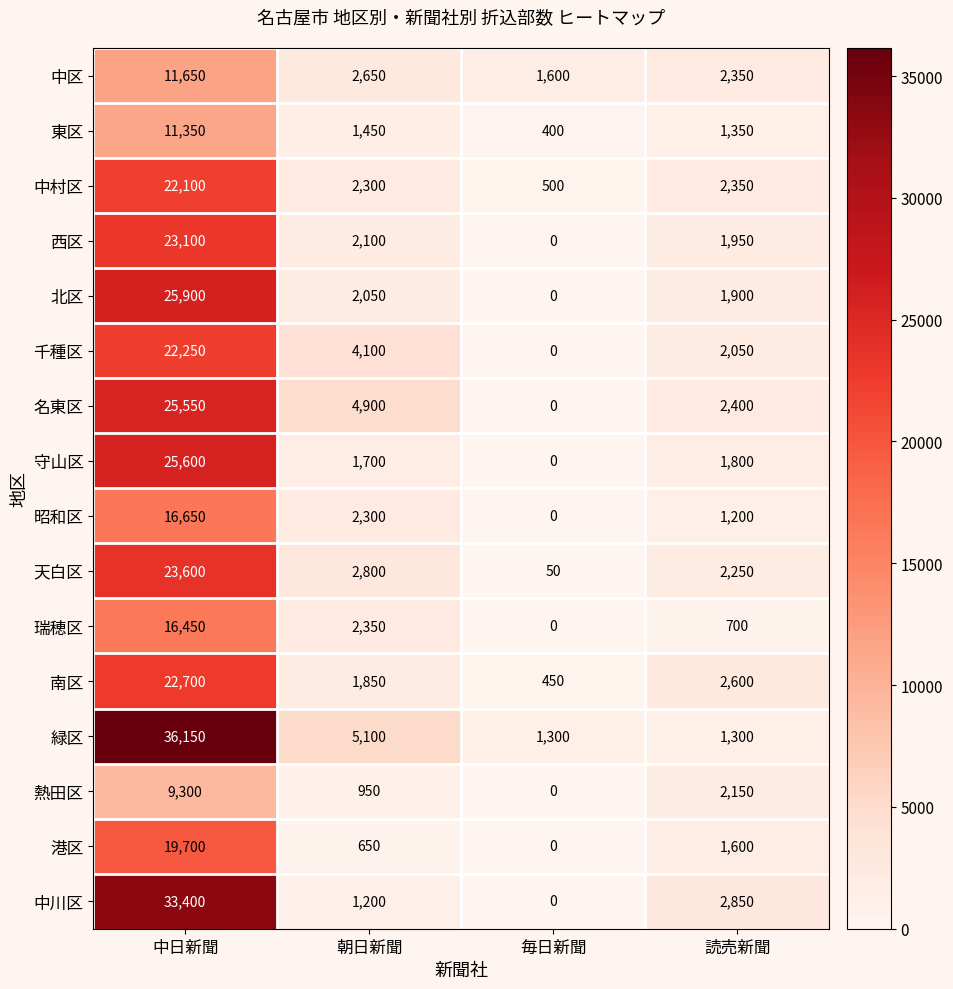

How many categories are shown in the chart?

4